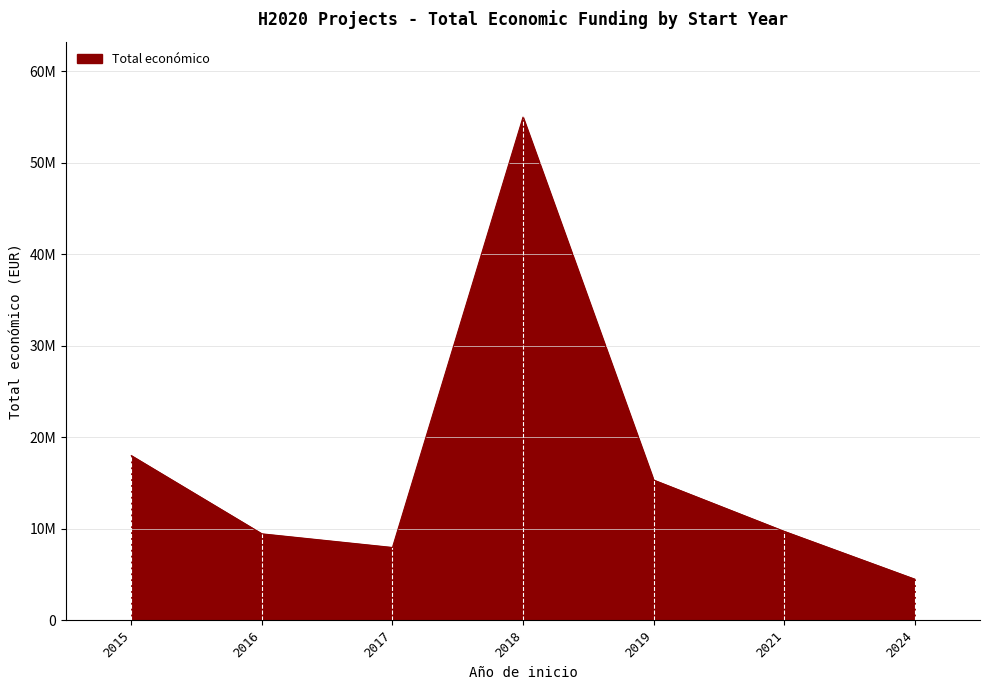

Does the chart have visible grid lines?

Yes